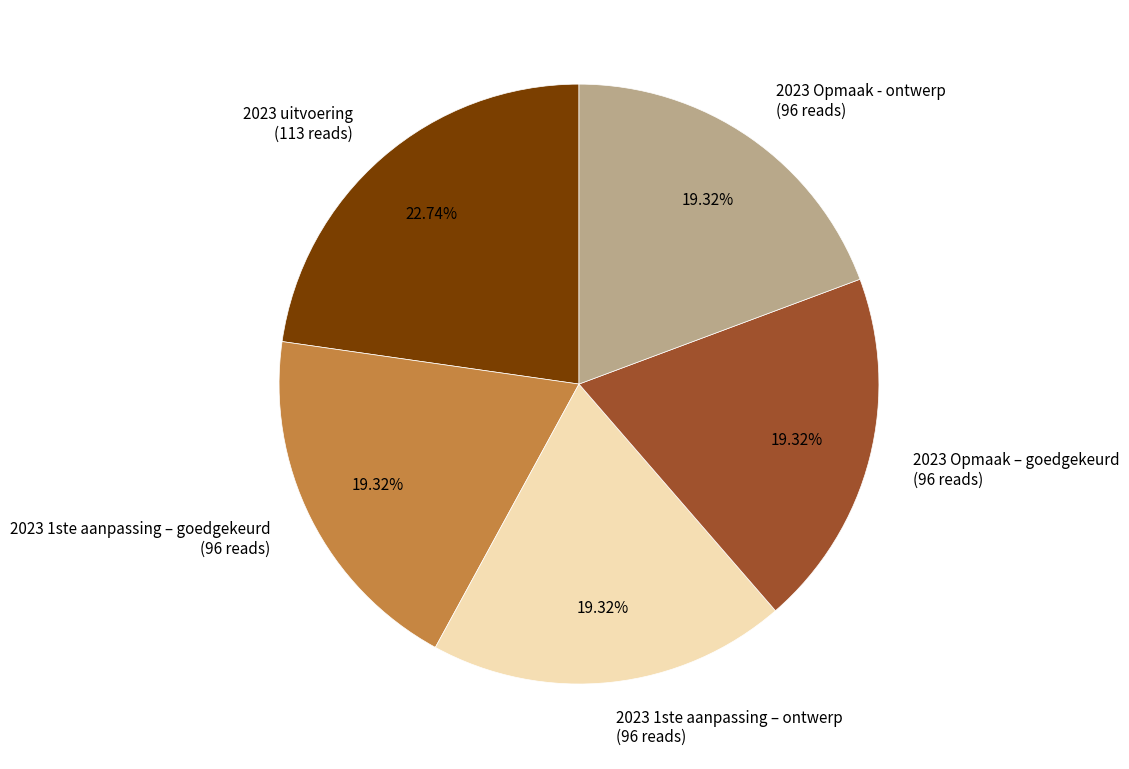

Which category has the biggest portion of the pie?

2023 uitvoering